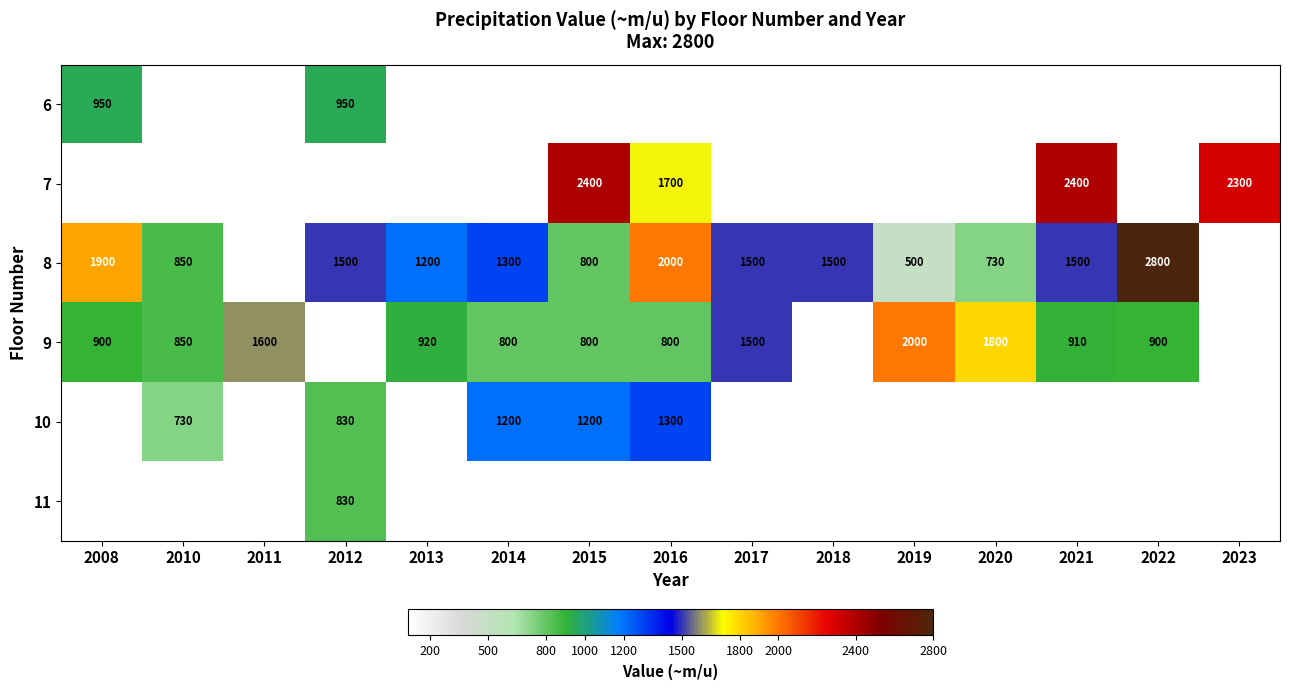

Is the value of 9 at 2008 greater than the value of 10 at 2010?

Yes